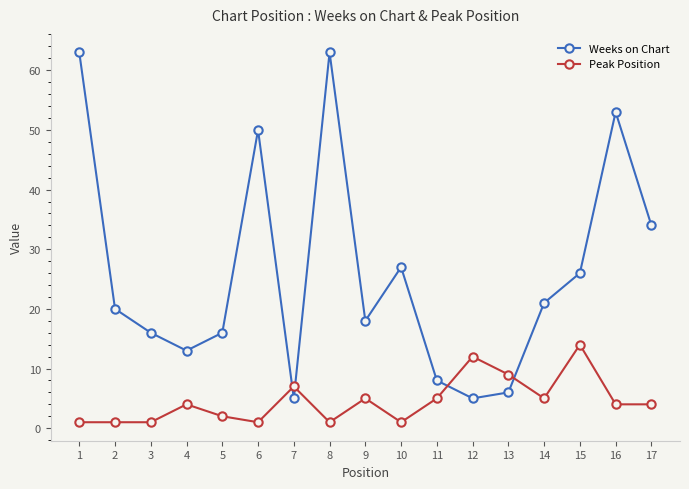

True or false: Peak Position has a value of 1 at 8.

True